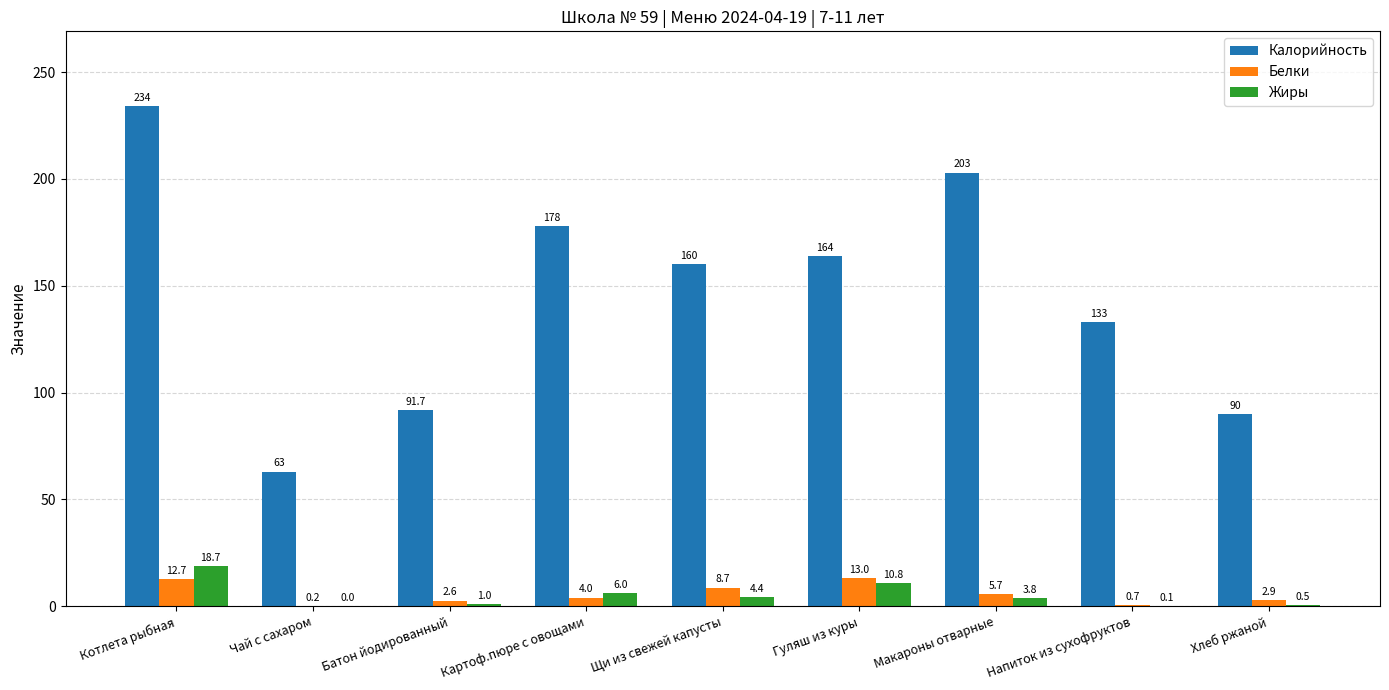

Between Гуляш из куры and Хлеб ржаной, which series saw the biggest shift?

Калорийность